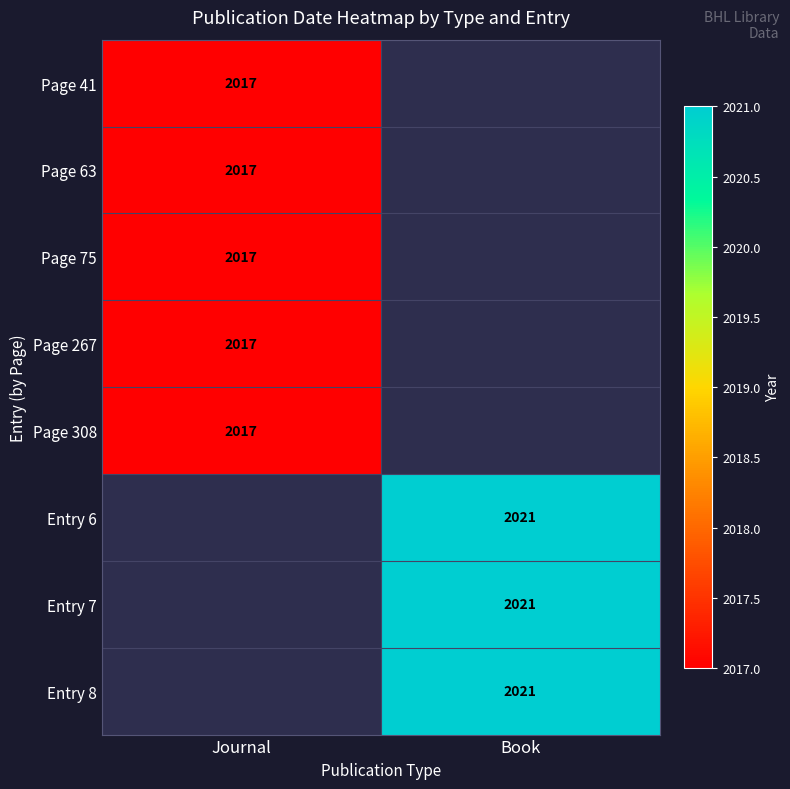

The value of Entry 7 at Book is 2021. True or false?

True